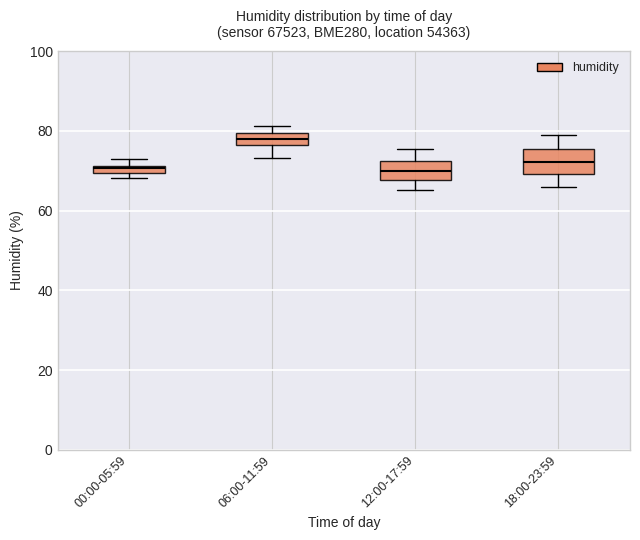

Where is the upper edge of the box for 00:00-05:59 on the y-axis? The values are not printed on the chart, so give them approximately, as read against the axis.

72